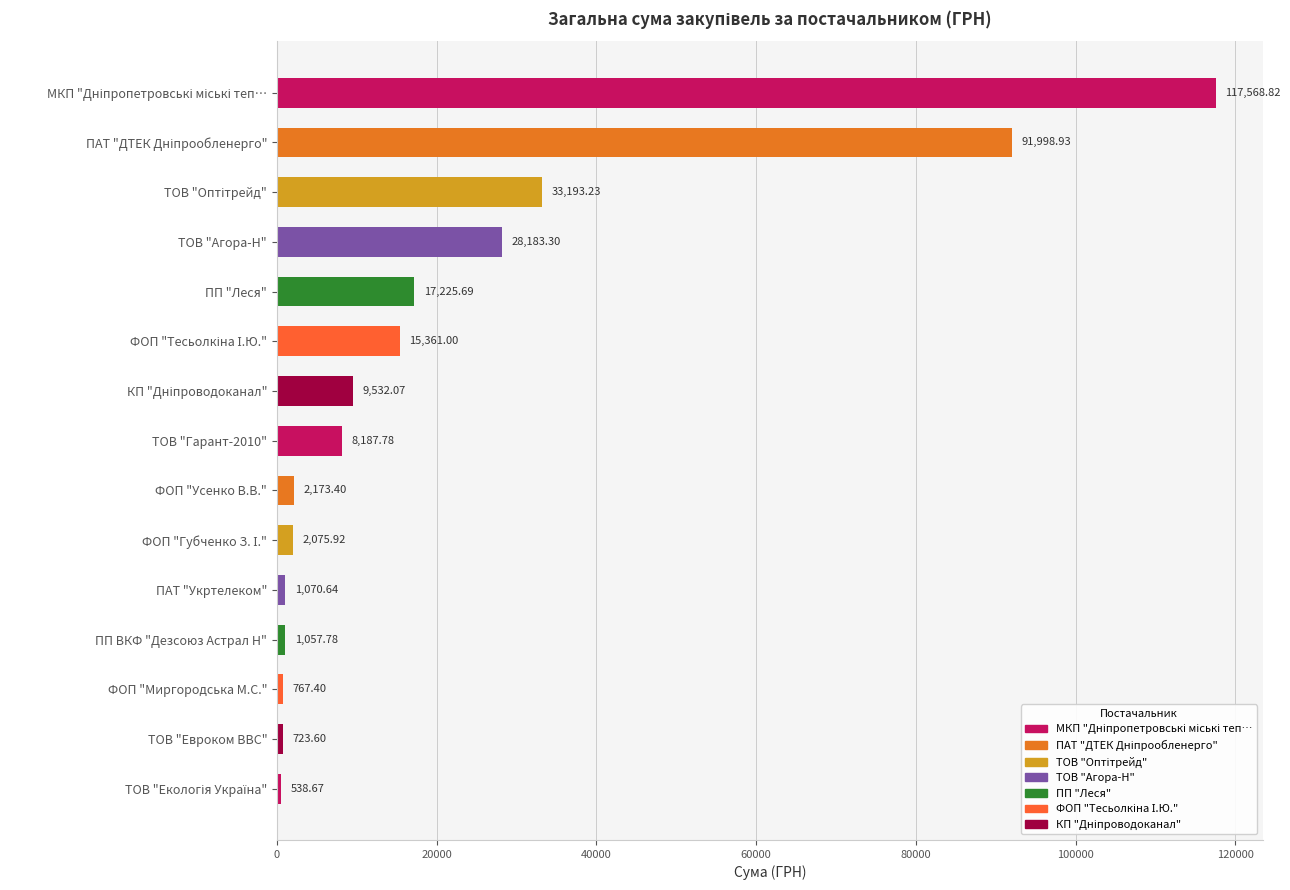

What is the label of the 5th bar from the top?

ПП "Леся"